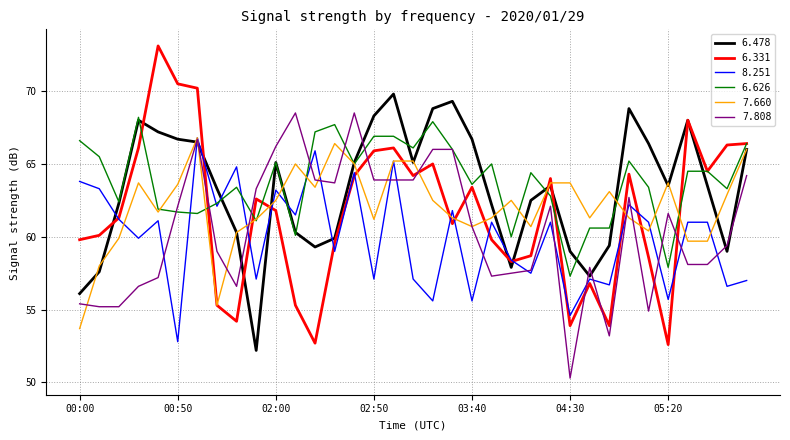

Which series has the widest spread of values?

6.331